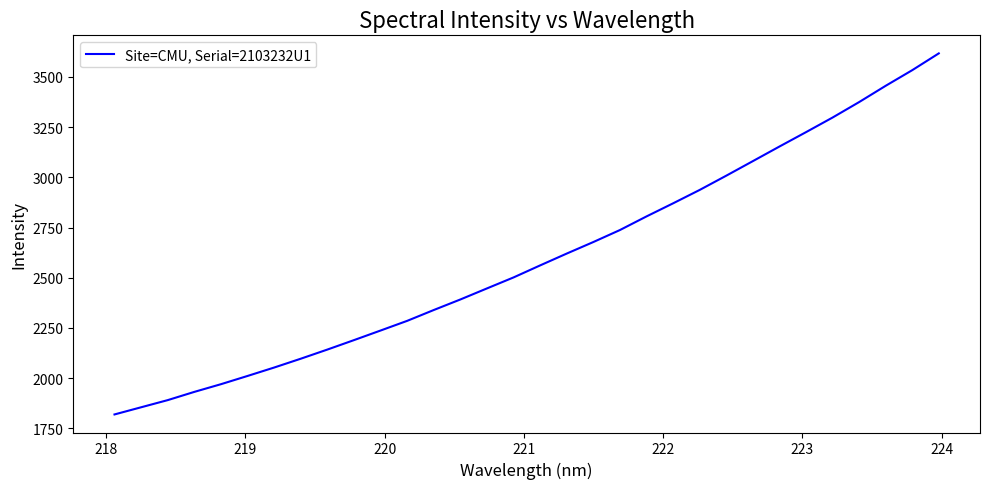

What is the minimum value shown in the chart?

1818.6